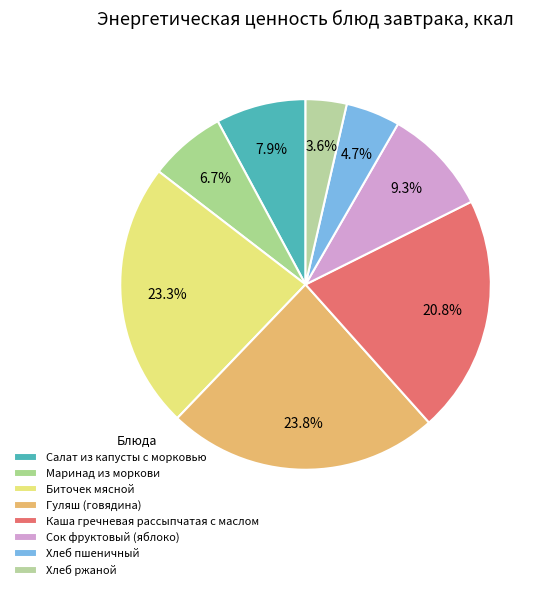

How many slices are in this pie chart?

8